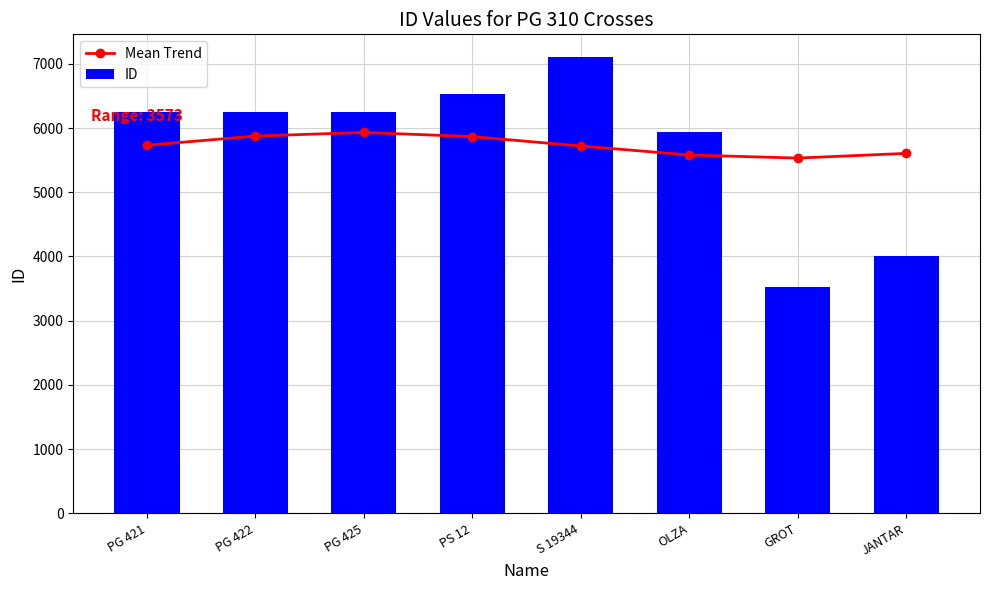

At which label does Mean Trend first exceed 5731?

PG 421